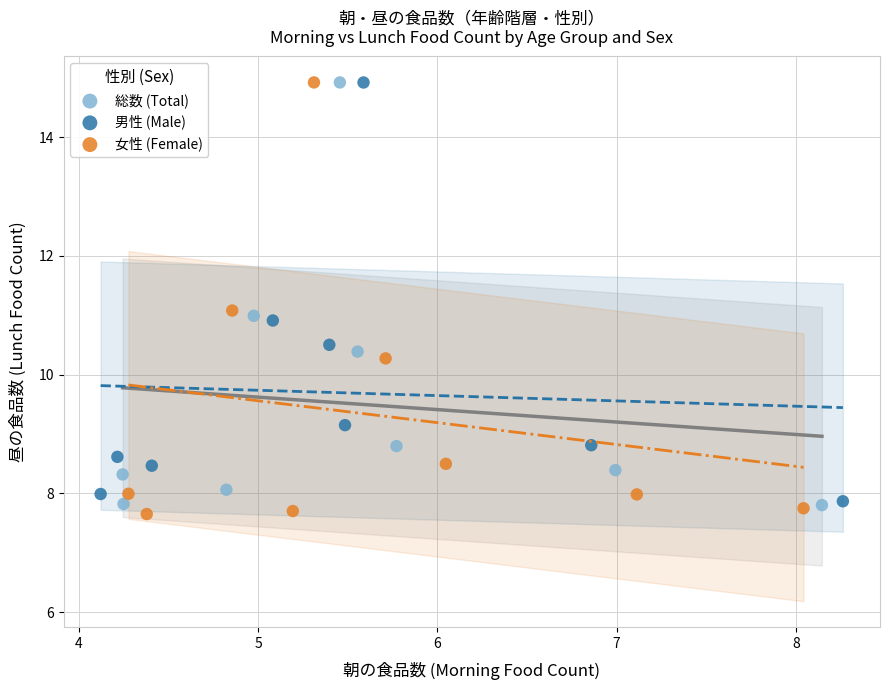

Which series reaches the minimum Y coordinate?

女性 (Female)